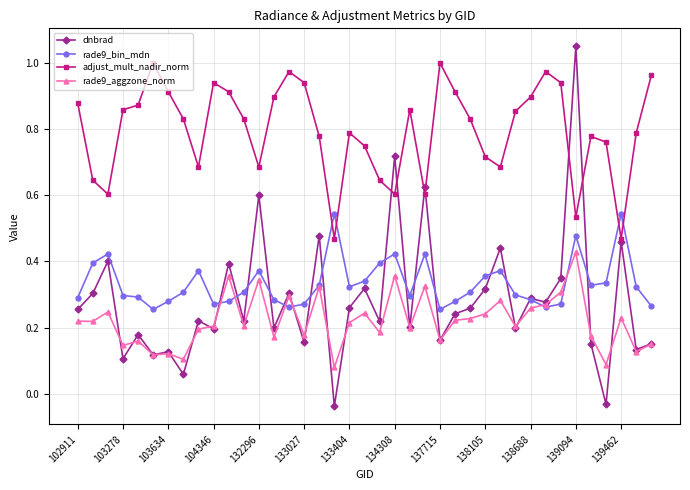

Which series has the largest total across all categories?

adjust_mult_nadir_norm